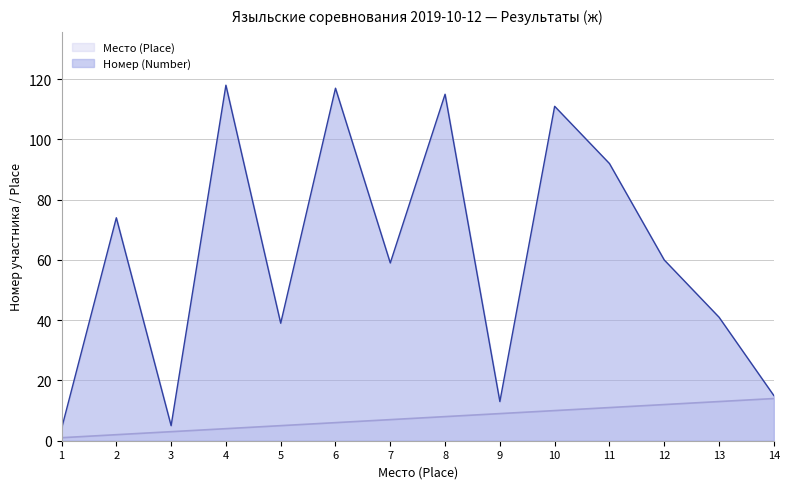

The value of Номер (Number) at 3 is 5. True or false?

True